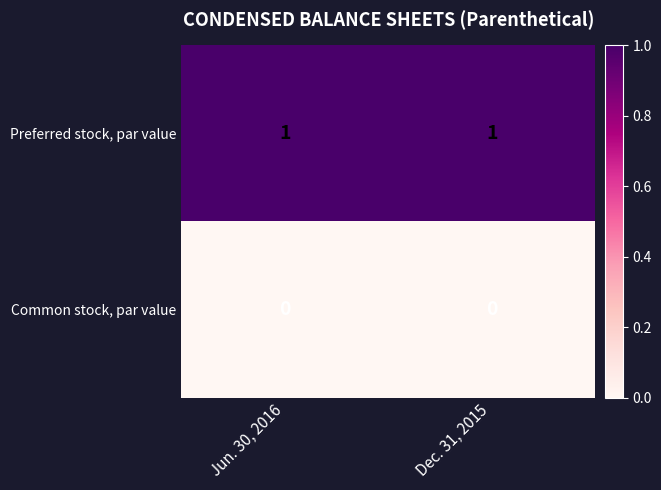

Rank the series by their average value, from highest to lowest.

Preferred stock, par value, Common stock, par value